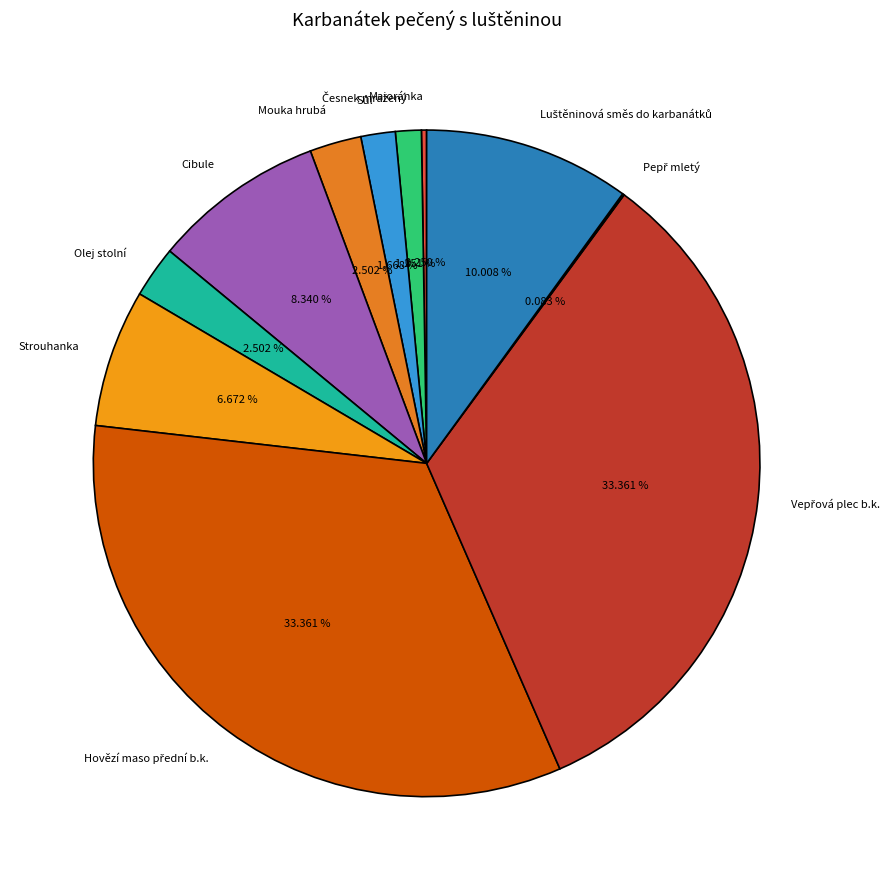

Is there a majority slice in this chart?

No